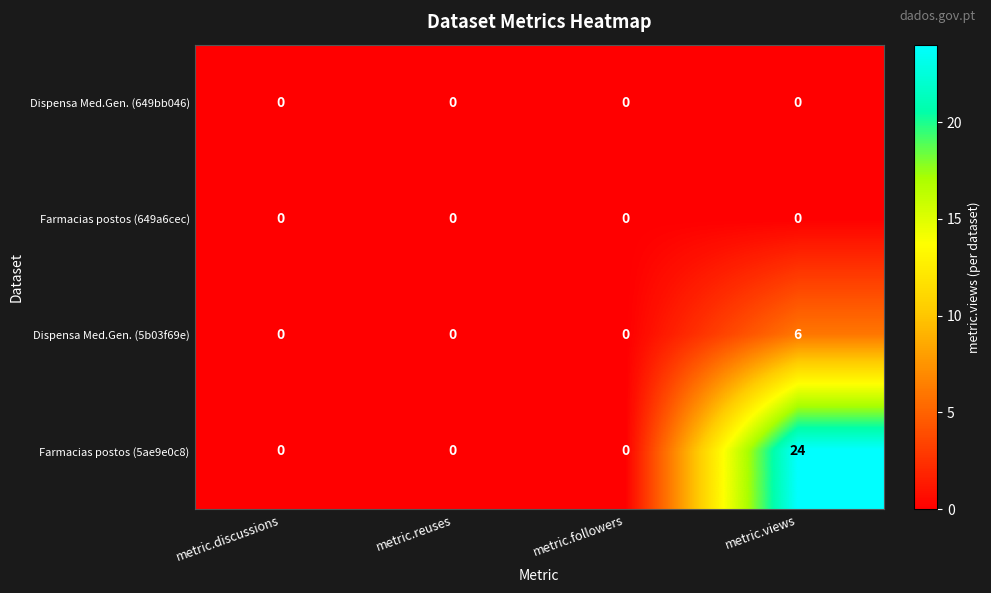

At which category is the sum across all series the highest?

metric.views